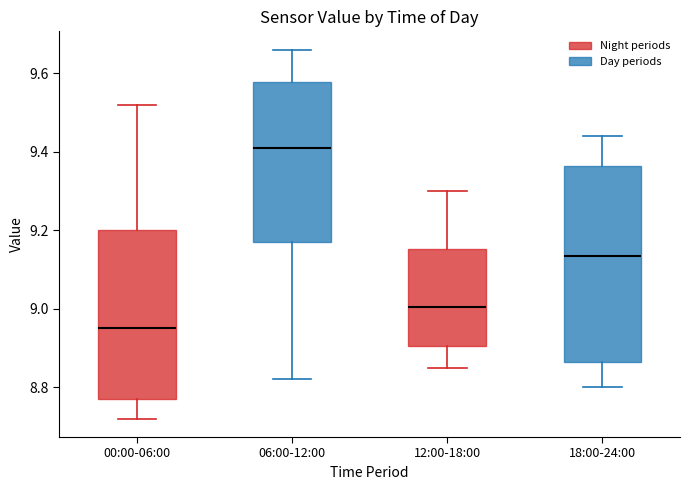

Which box is the tallest, from its lower edge to its upper edge?

18:00-24:00